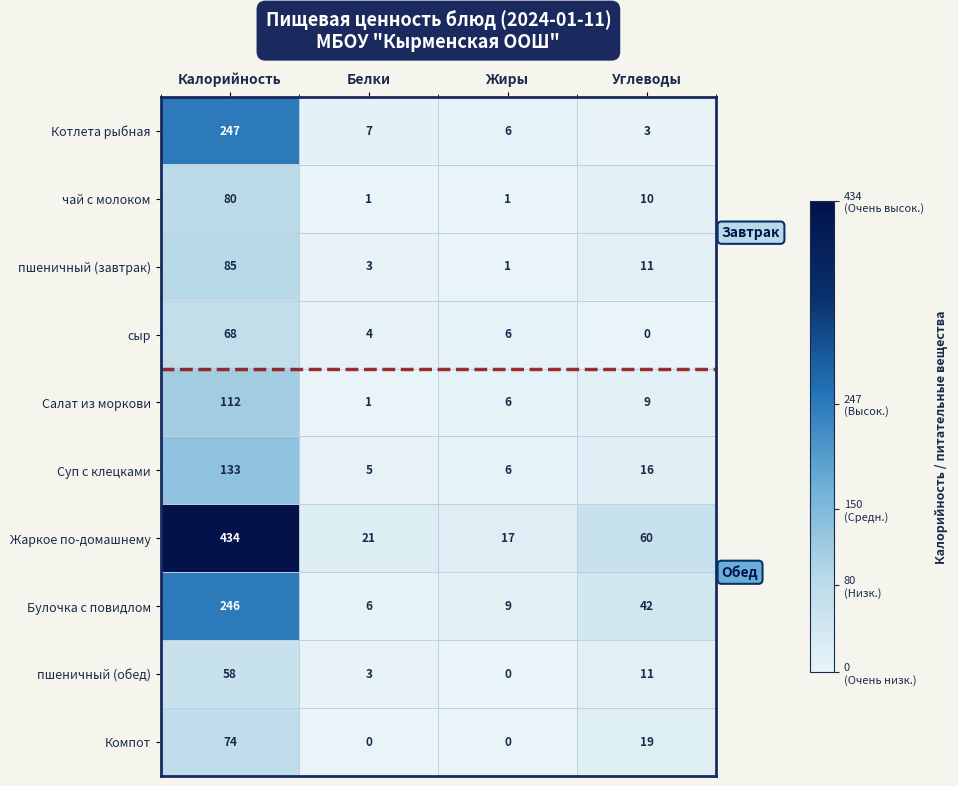

The value of пшеничный (обед) at Белки is 3. True or false?

True